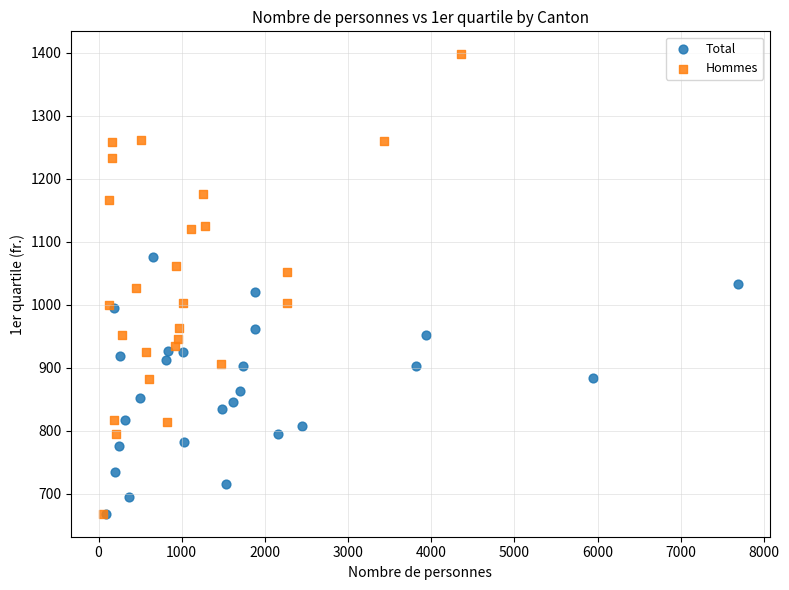

Which series contains the highest Y value?

Hommes